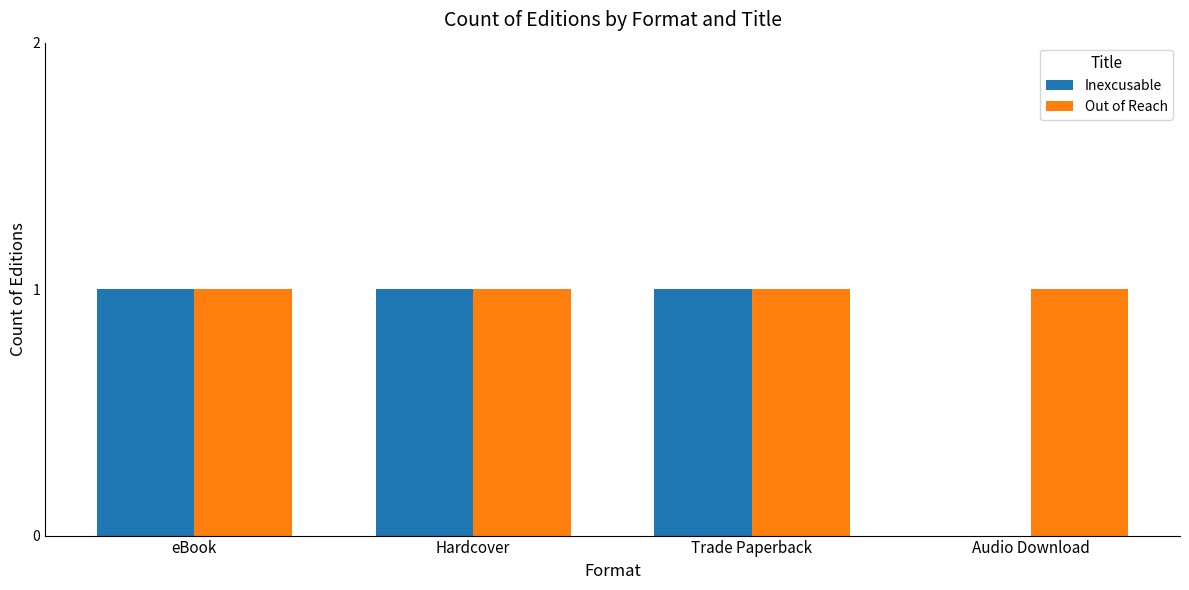

How many categories are shown in the chart?

4